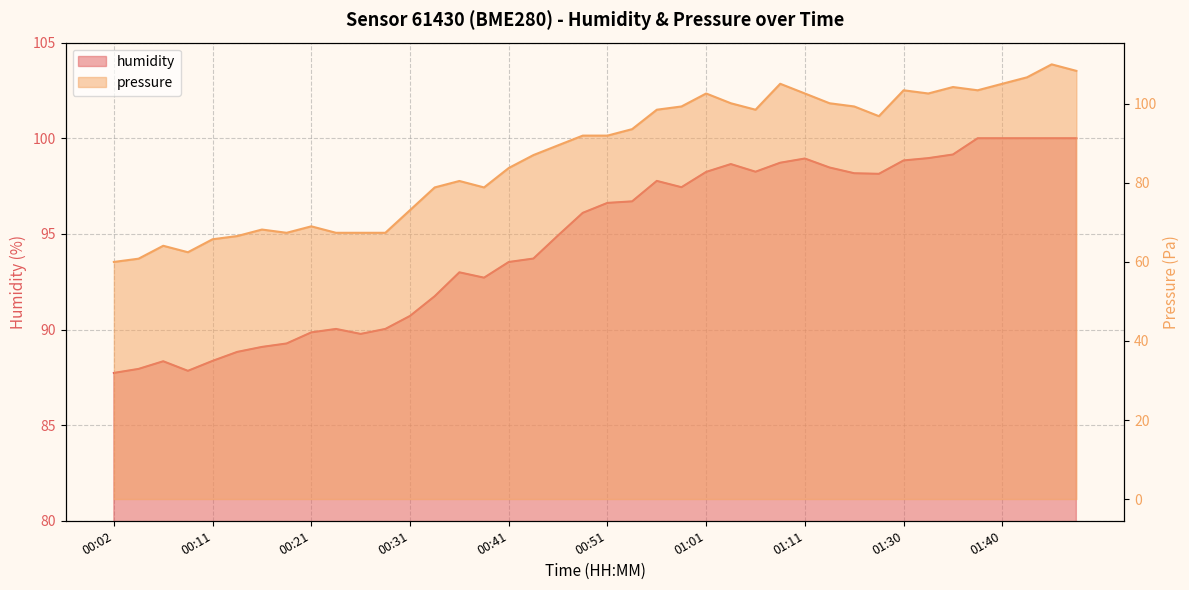

True or false: humidity and pressure cross at least once.

True